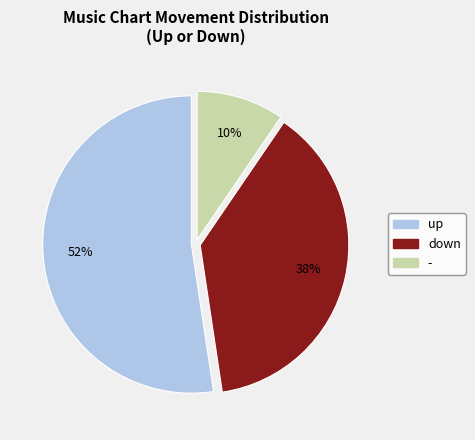

The down slice represents 44% of the pie. True or false?

False